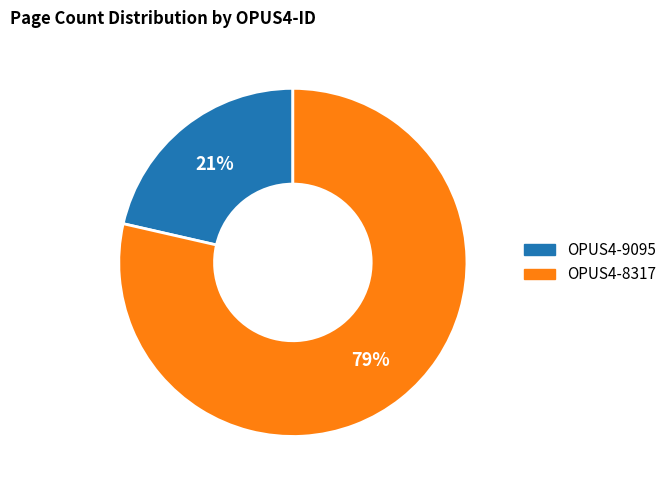

Is it true that OPUS4-8317 is 79% of the pie?

True